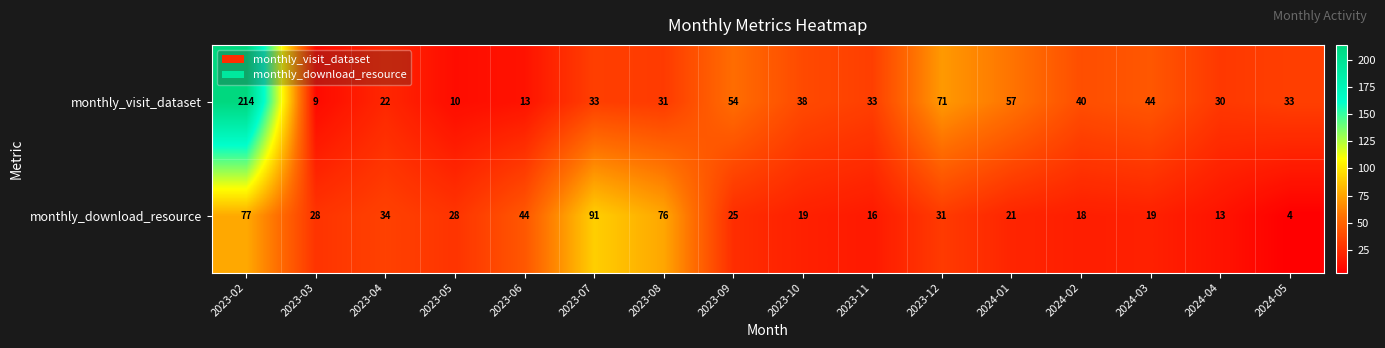

How many values in the monthly_download_resource series are below 28?

8